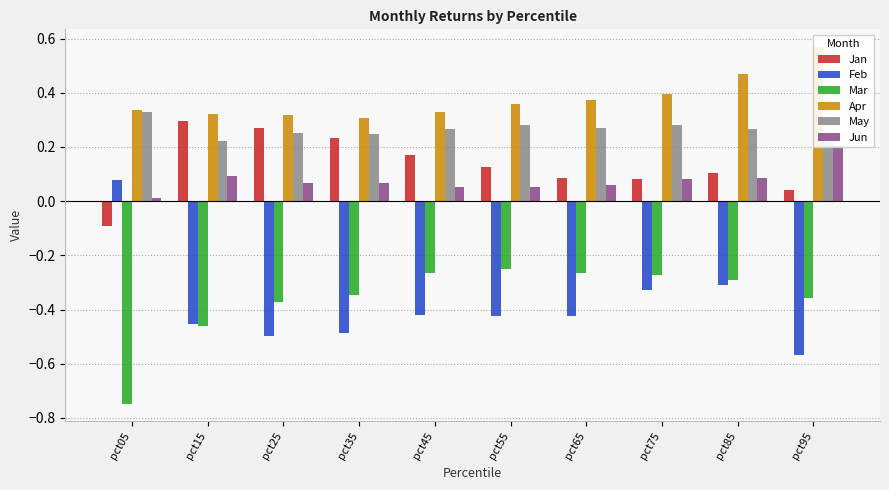

Does the chart contain stacked bars?

No